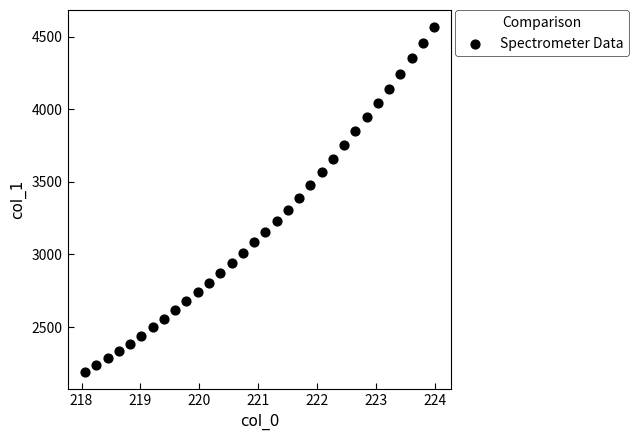

What is the range of Y values (max minus min)?

2377.1